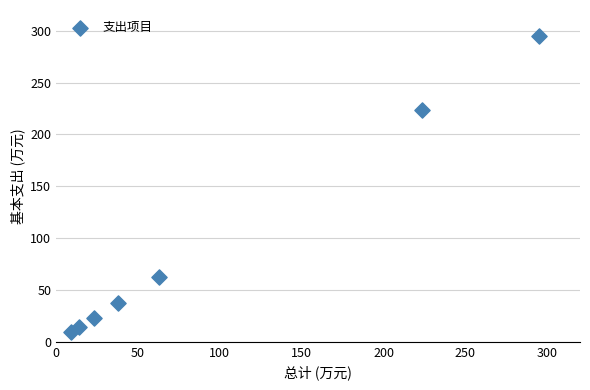

What is the range of Y values (max minus min)?

286.2